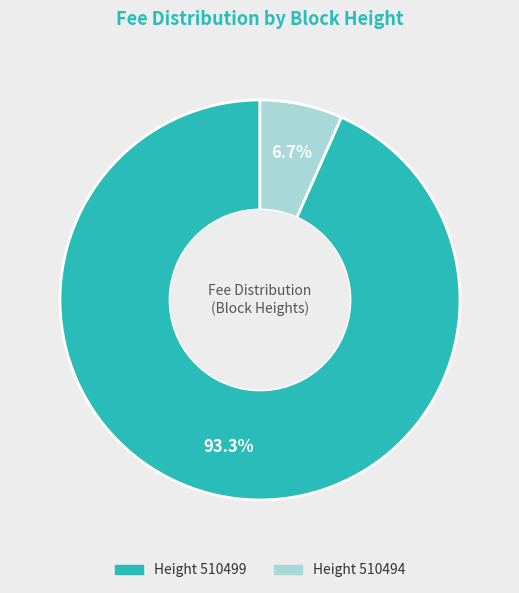

What portion of the pie excludes Height 510494?

93.3%